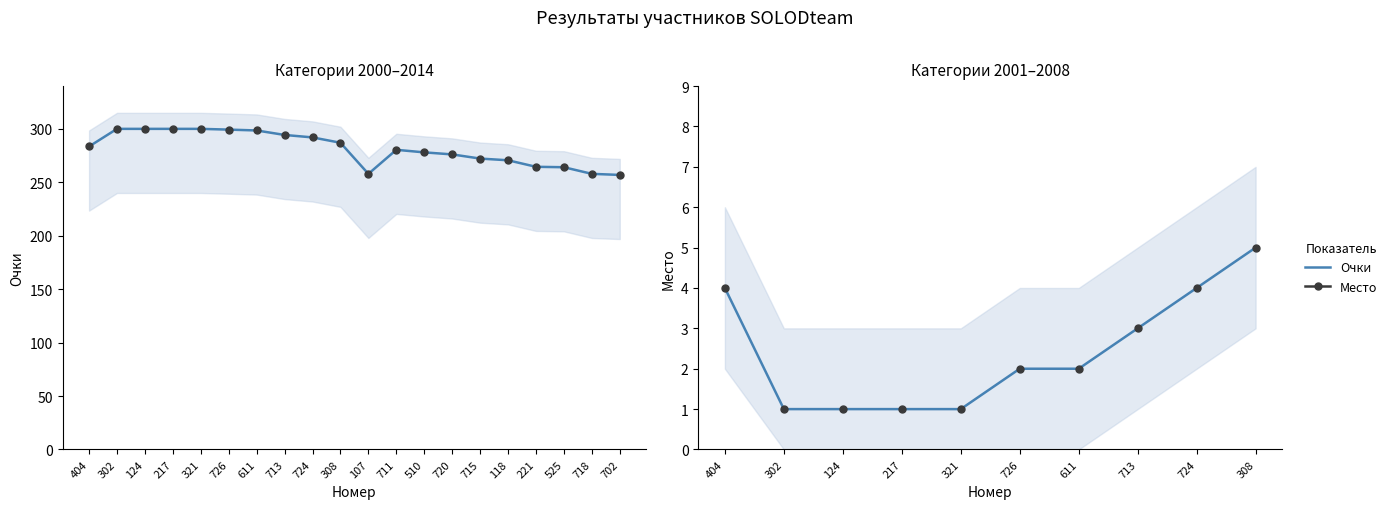

Count the number of categories in the chart.

20